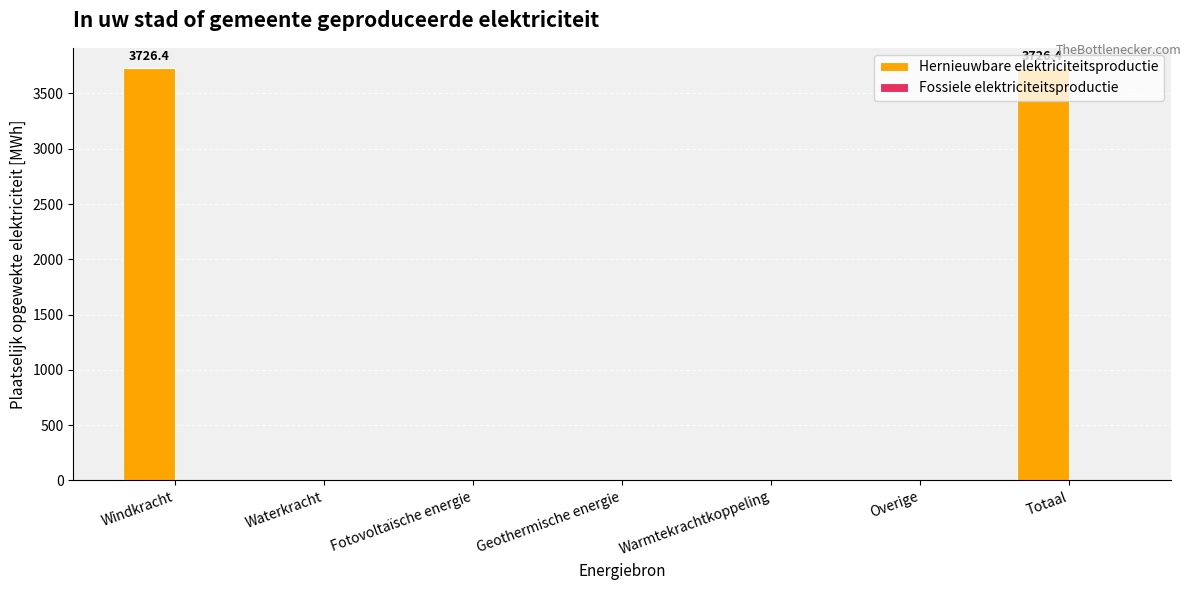

What is the sum of the values at Windkracht and Totaal?

7452.8